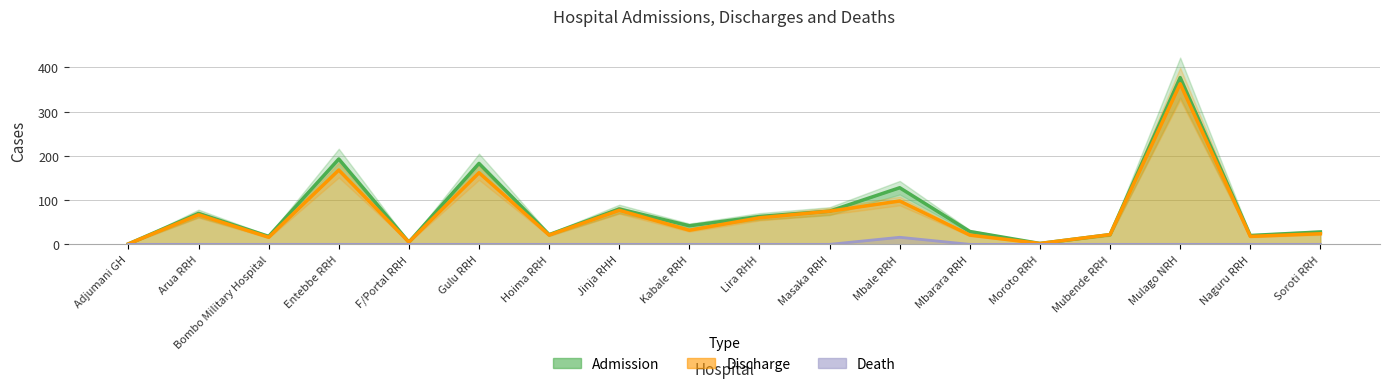

Count the number of categories in the chart.

18